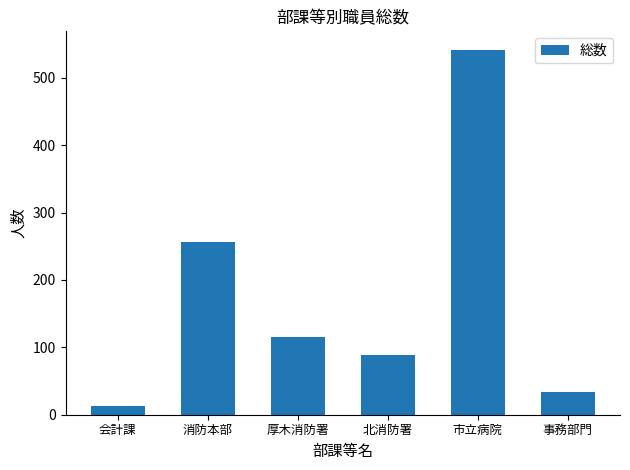

At which label is the value closest to 277?

消防本部